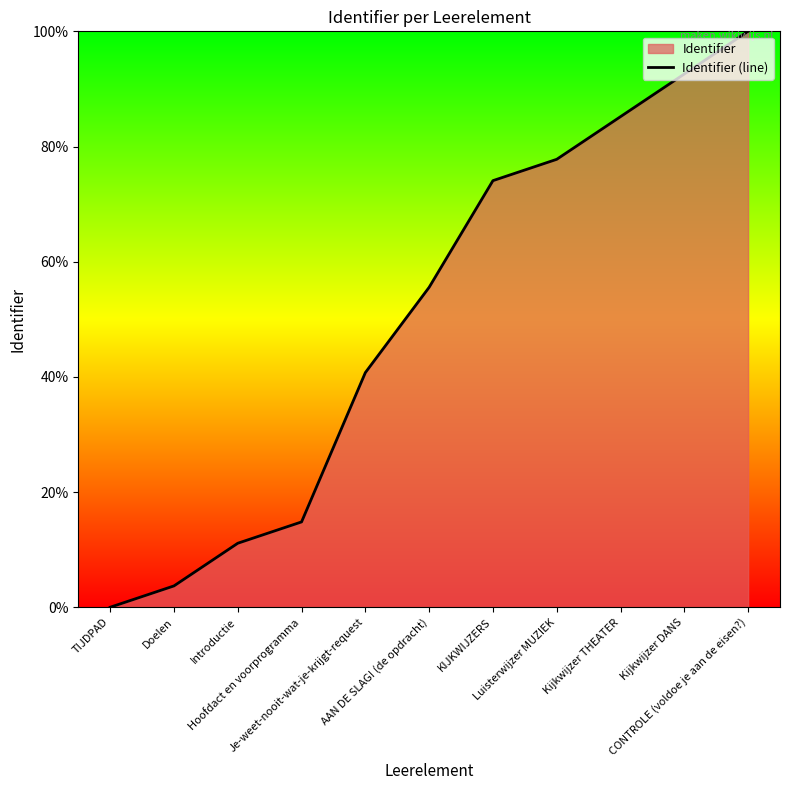

Where does the data first go above 55?

AAN DE SLAG! (de opdracht)